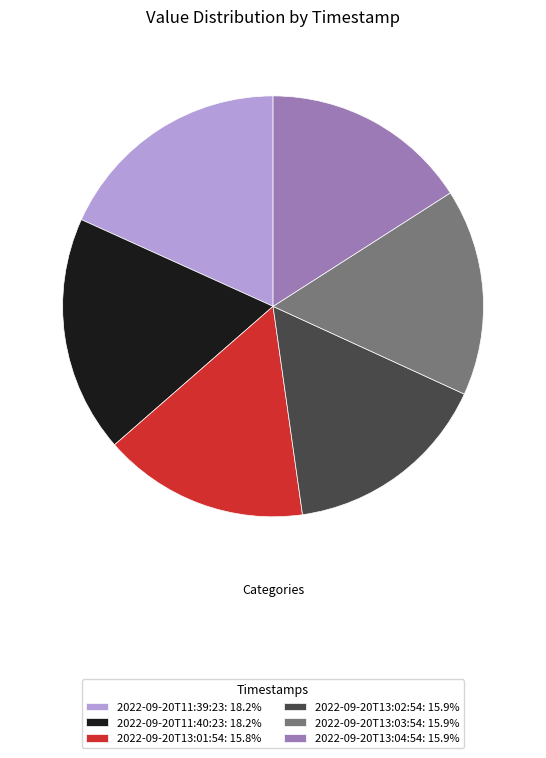

What is the ratio of the value at 2022-09-20T11:39:23: 18.2% to the value at 2022-09-20T13:02:54: 15.9%?

1.1